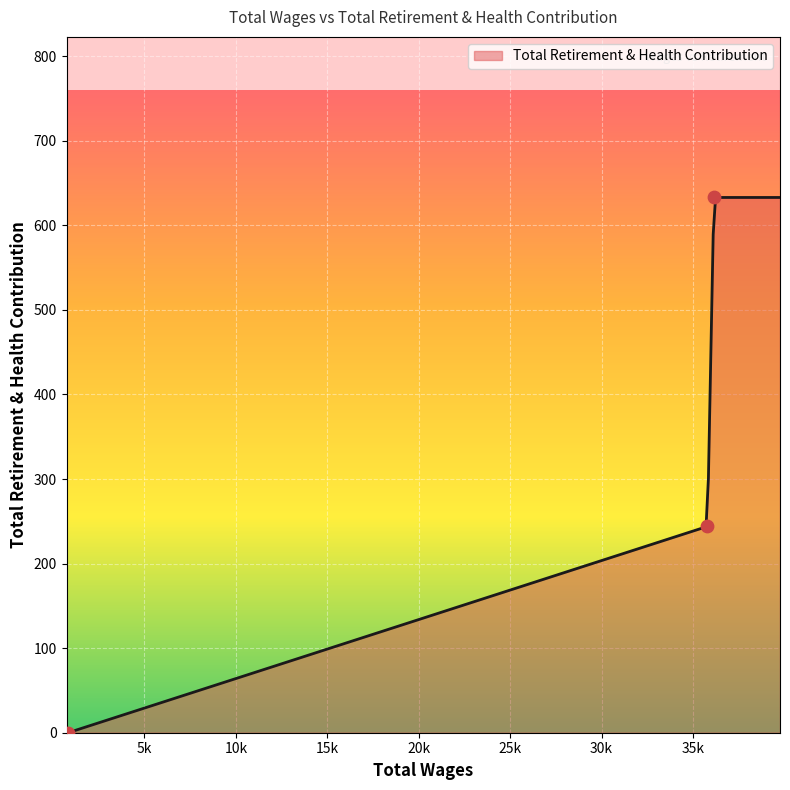

Between 36146.0 and 35794.0, which is larger?

36146.0